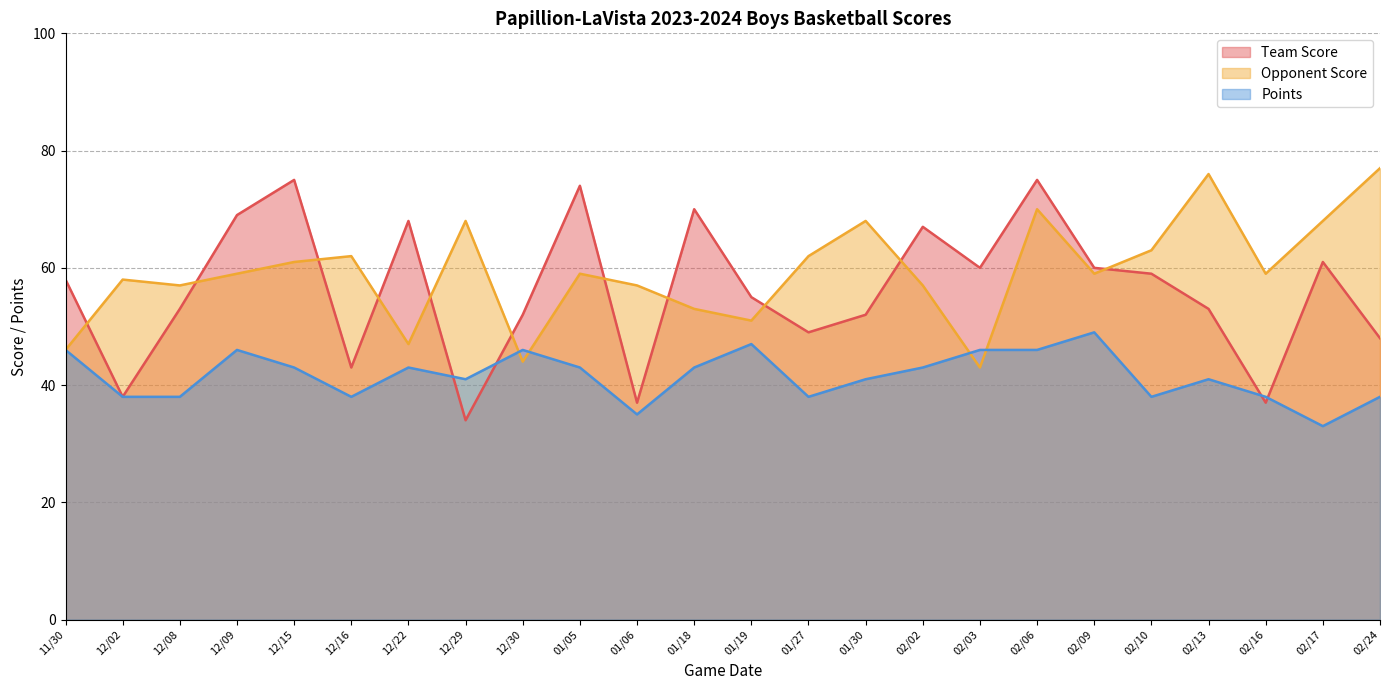

Is it true that Team Score equals 77 at 01/27?

False